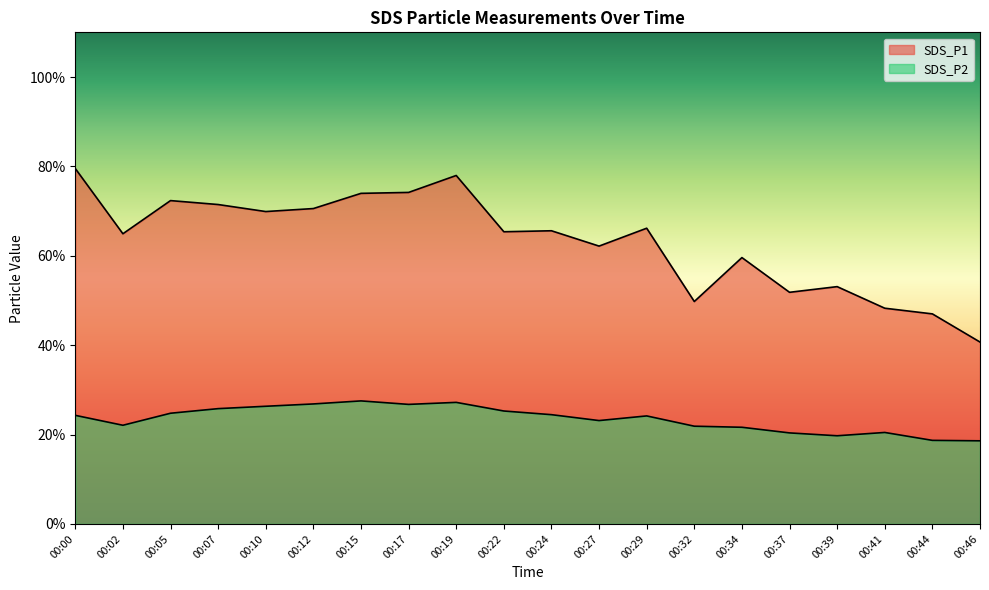

What is the highest value of the SDS_P1 series?

79.5